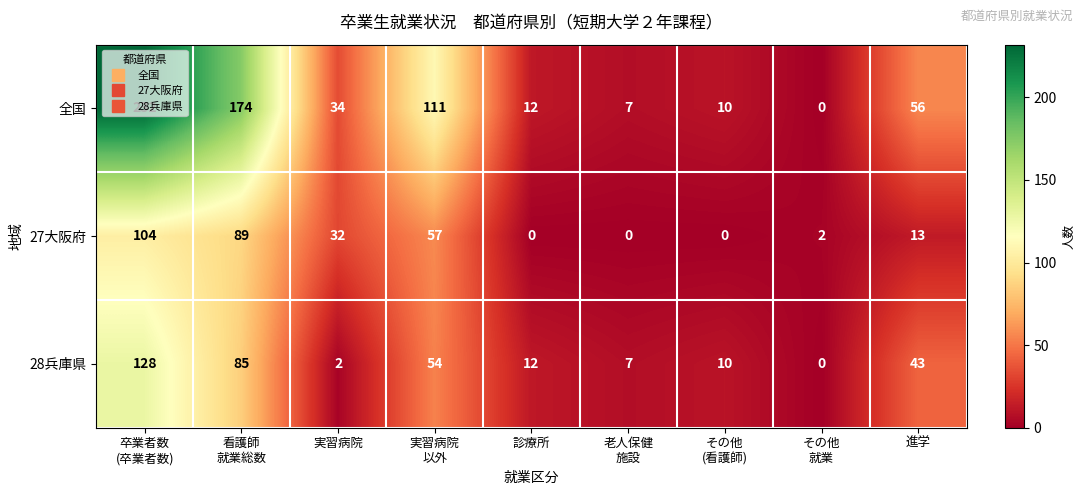

Which series has the widest spread of values?

全国